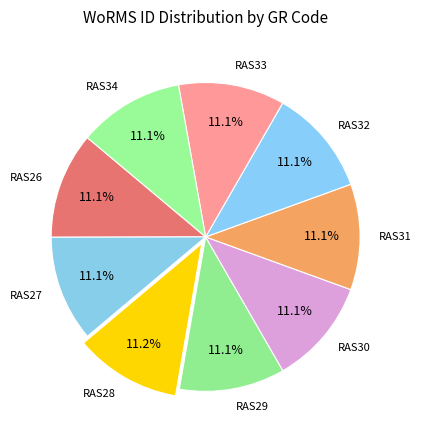

To the nearest percent, what is the average slice percentage?

11%